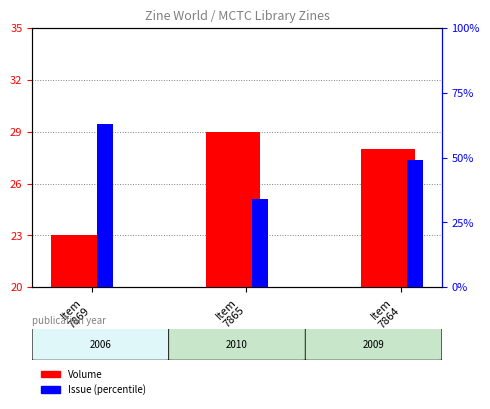

What is the value of the Volume bar at the 1st from the left?

23